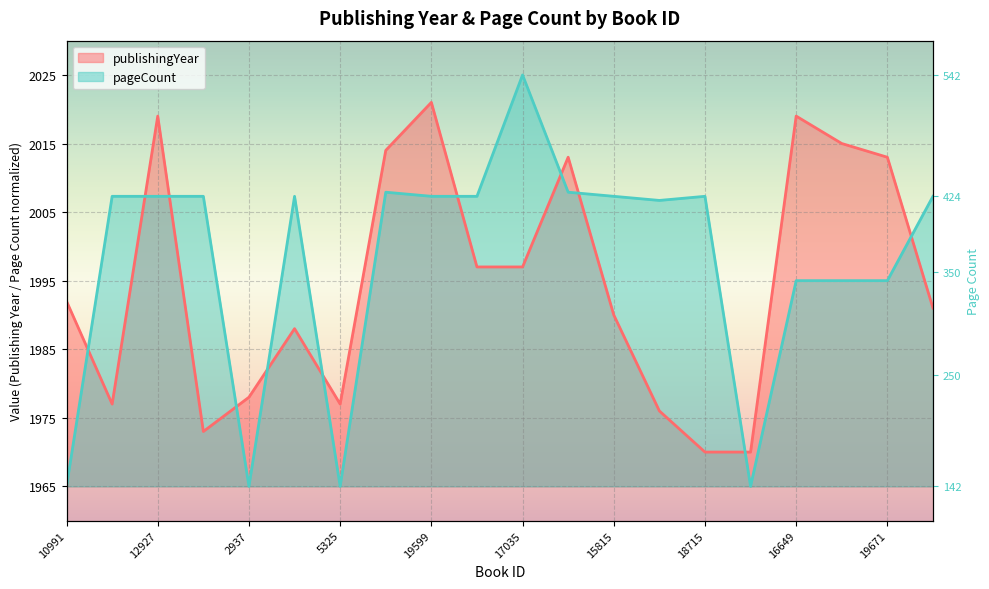

Is the value of publishingYear at 17035 greater than the value of pageCount at 15815?

No